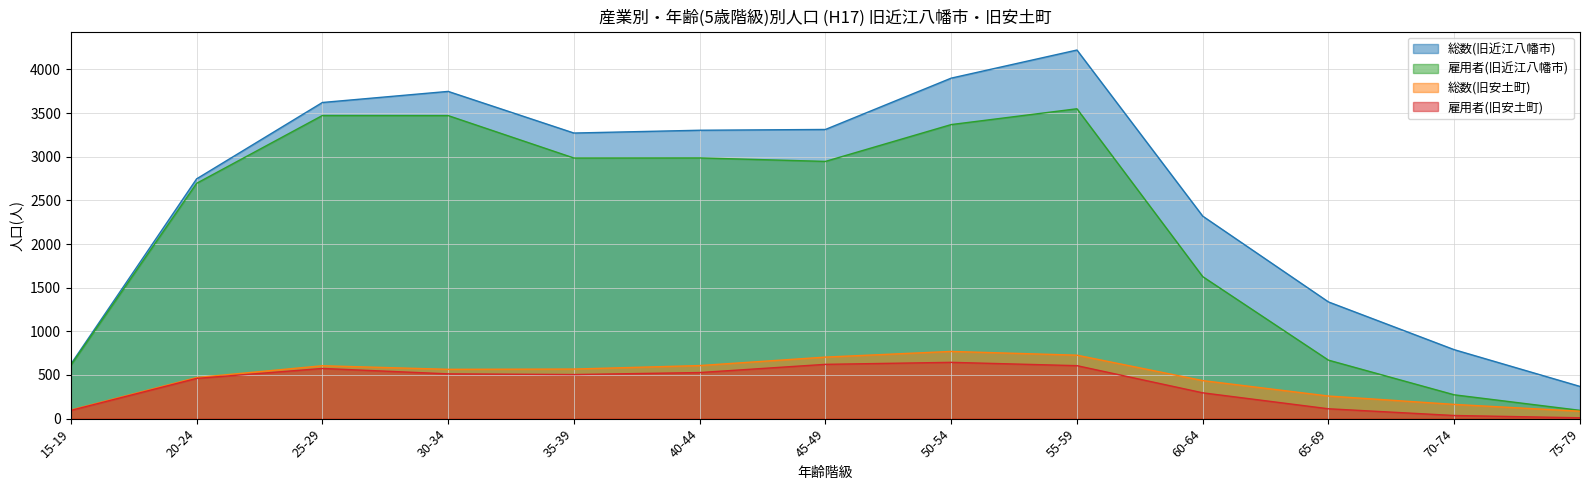

How many lines are shown in the chart?

4